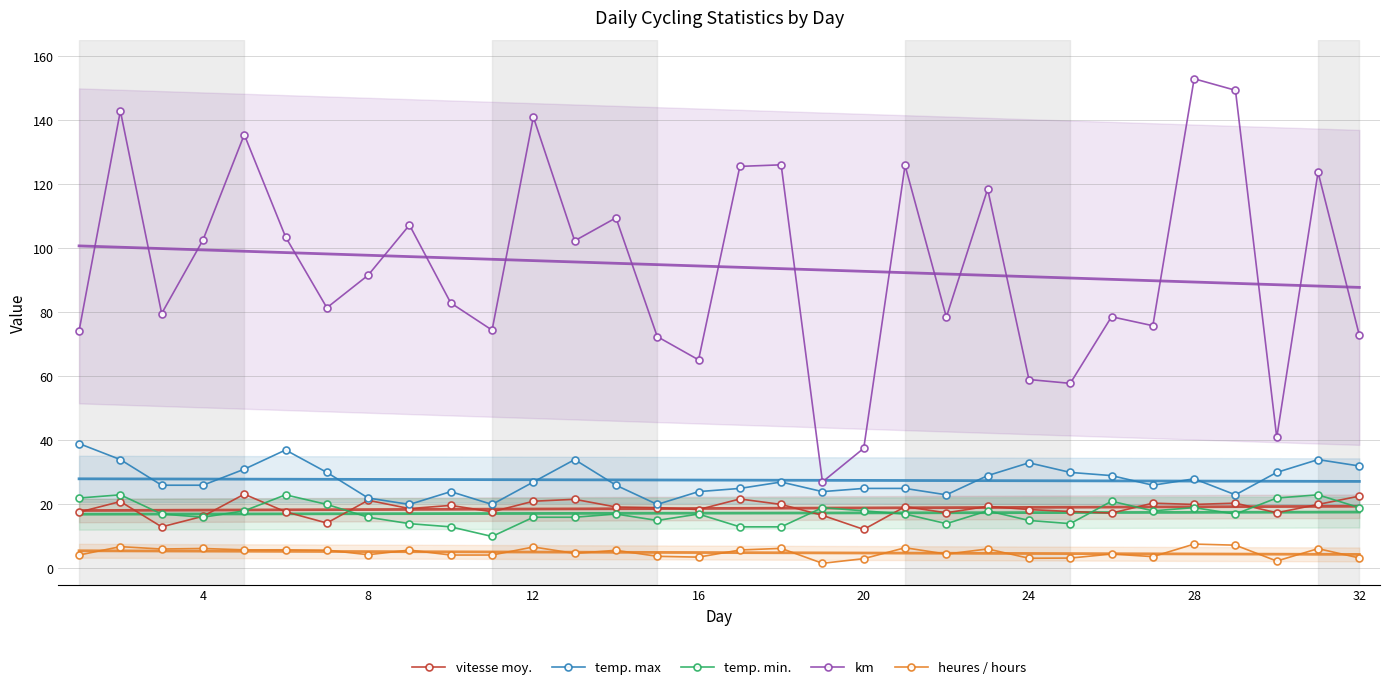

True or false: vitesse moy. and km cross at least once.

False